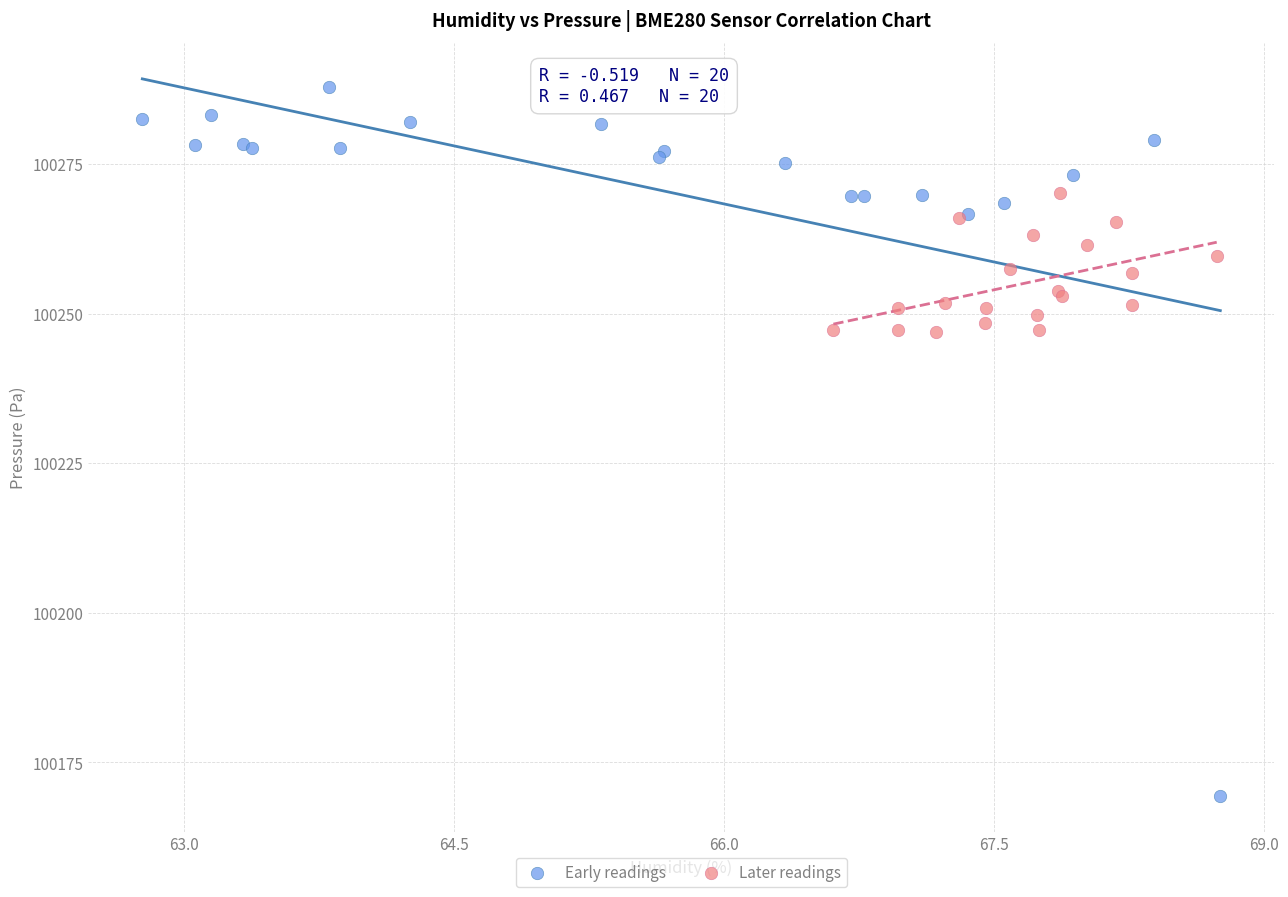

Which series reaches the maximum Y coordinate?

Early readings